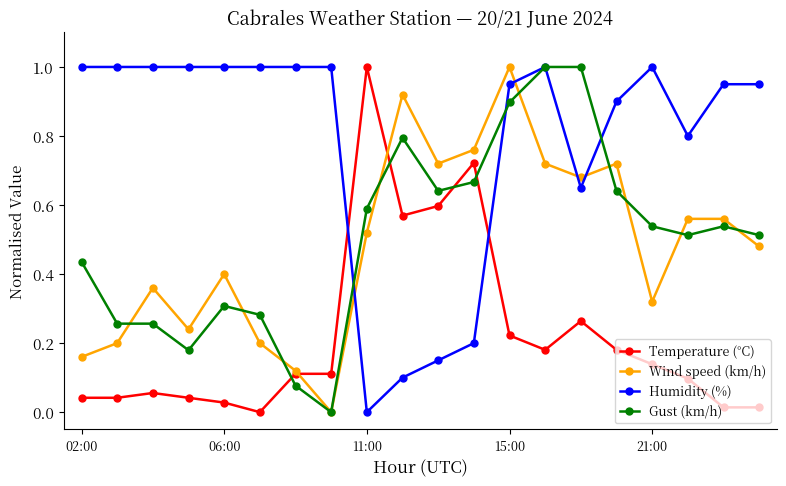

After their last crossing, which series has the higher values: Temperature (°C) or Humidity (%)?

Humidity (%)